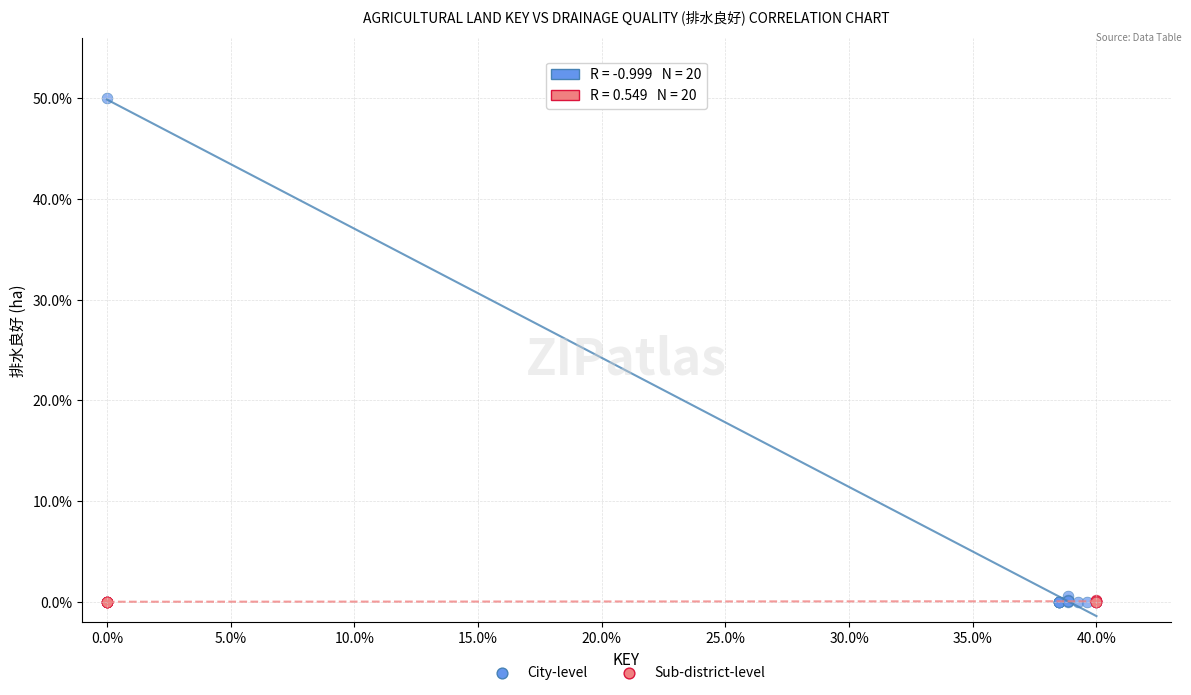

Which series has the largest Y range (max minus min)?

City-level